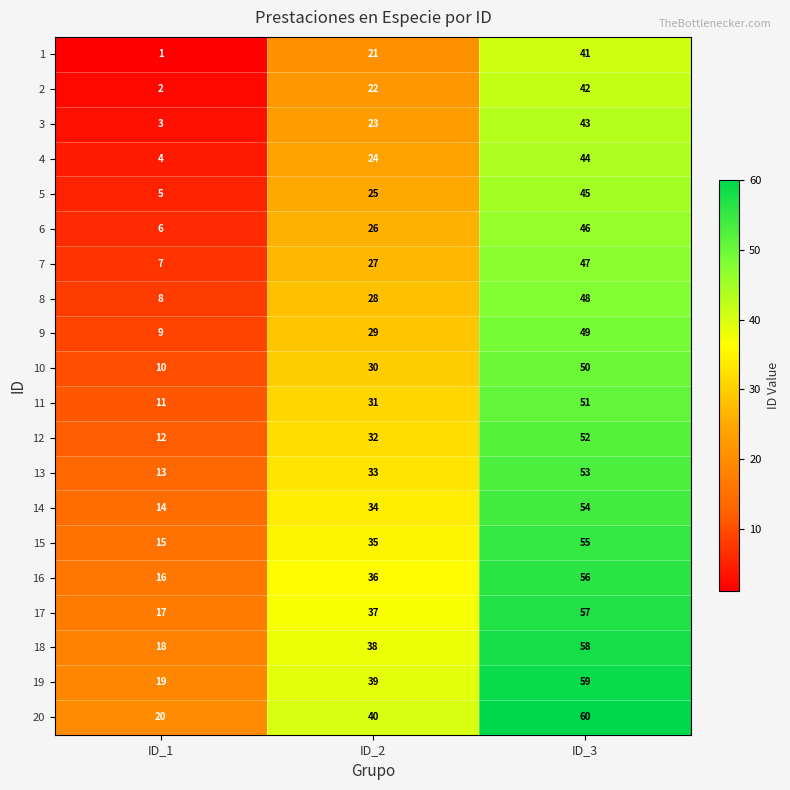

What is the spread (max minus min) of values at ID_3?

19